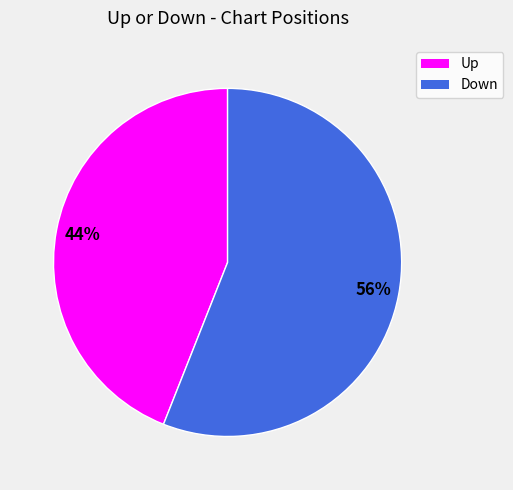

To the nearest percent, what is the average slice percentage?

50%